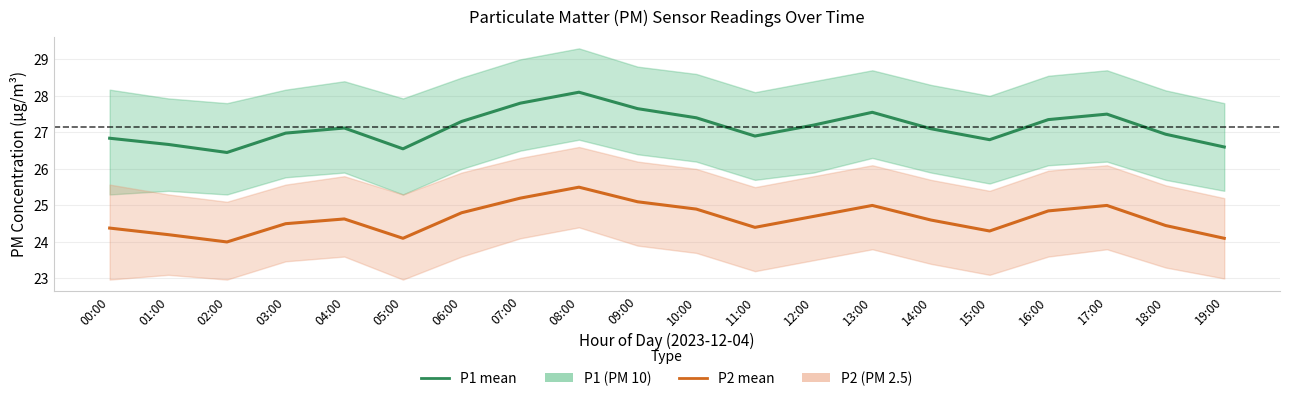

Which series changed the most between 06:00 and 07:00?

P1